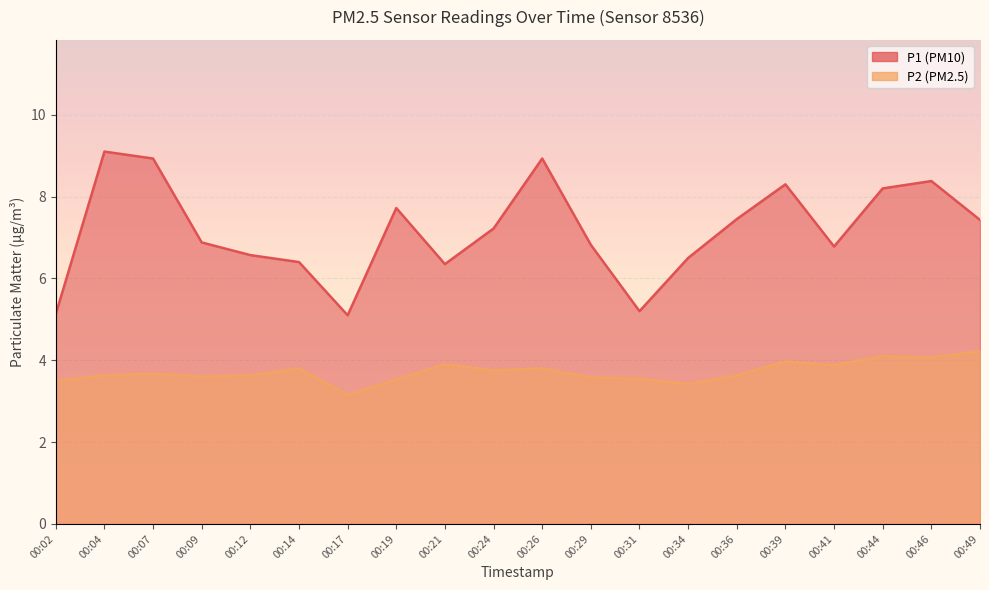

Reading right to left, what are all the values shown in this chart?

P1: 7.4	8.4	8.2	6.8	8.3	7.5	6.5	5.2	6.8	8.9	7.2	6.3	7.7	5.1	6.4	6.6	6.9	8.9	9.1	5.1
P2: 4.2	4.1	4.1	3.9	4.0	3.6	3.4	3.5	3.6	3.8	3.8	3.9	3.5	3.1	3.8	3.6	3.6	3.7	3.6	3.5